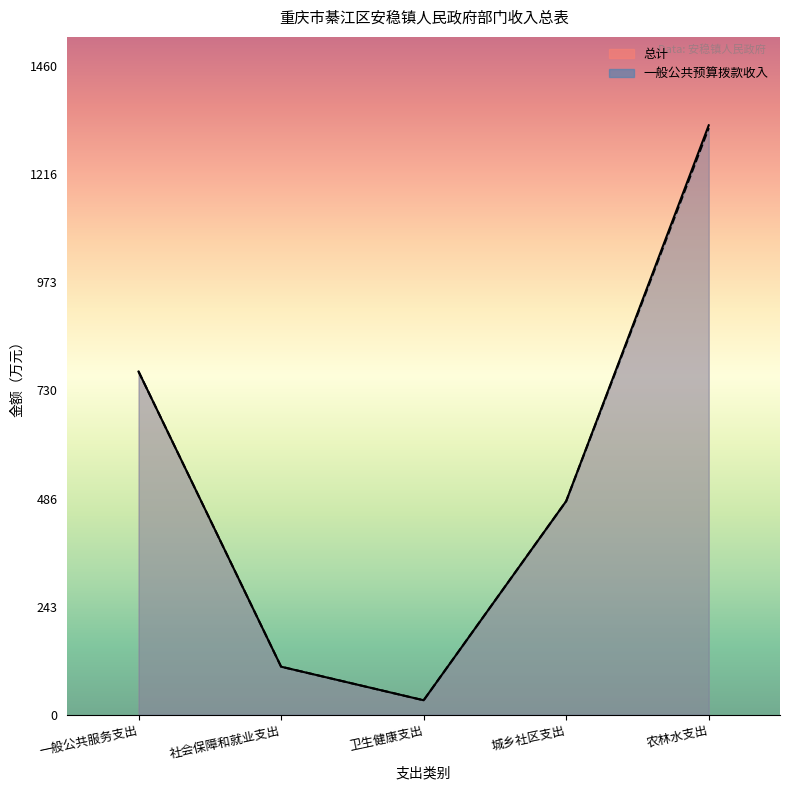

Which category has the lowest value in the 总计 series?

卫生健康支出